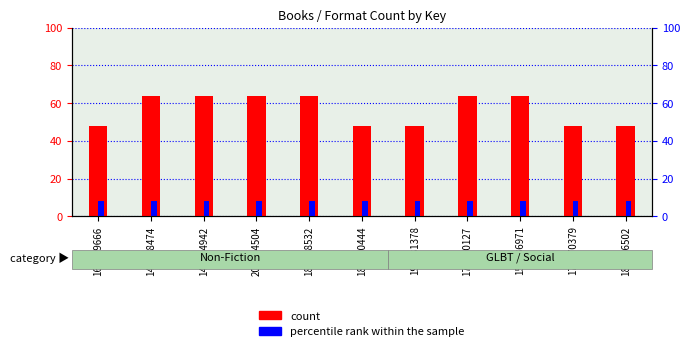

At how many categories does at least one series exceed 44?

11